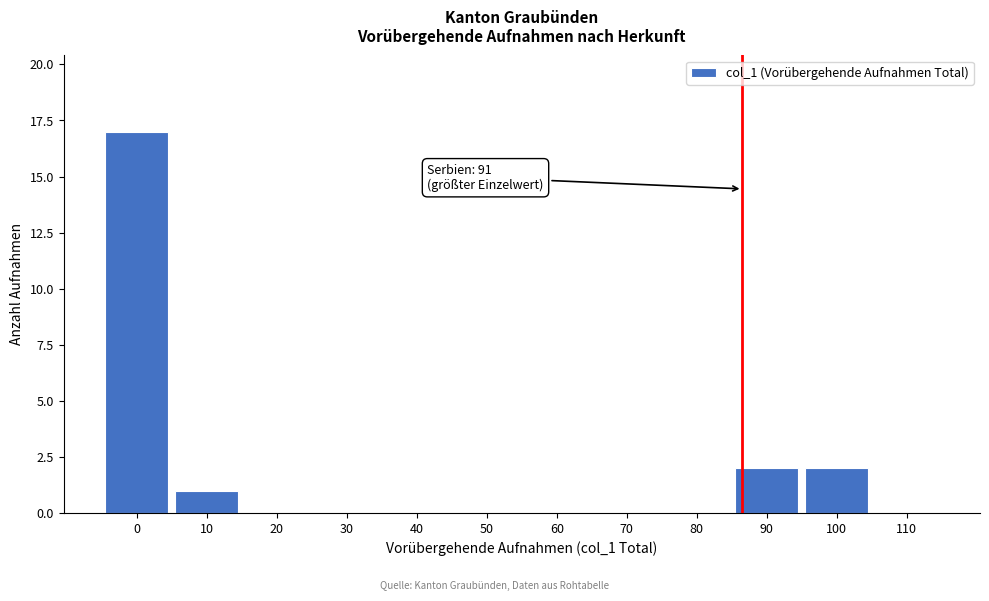

Reading left to right, what are all the values shown in this chart?

0=17	10=1	20=0	30=0	40=0	50=0	60=0	70=0	80=0	90=2	100=2	110=0